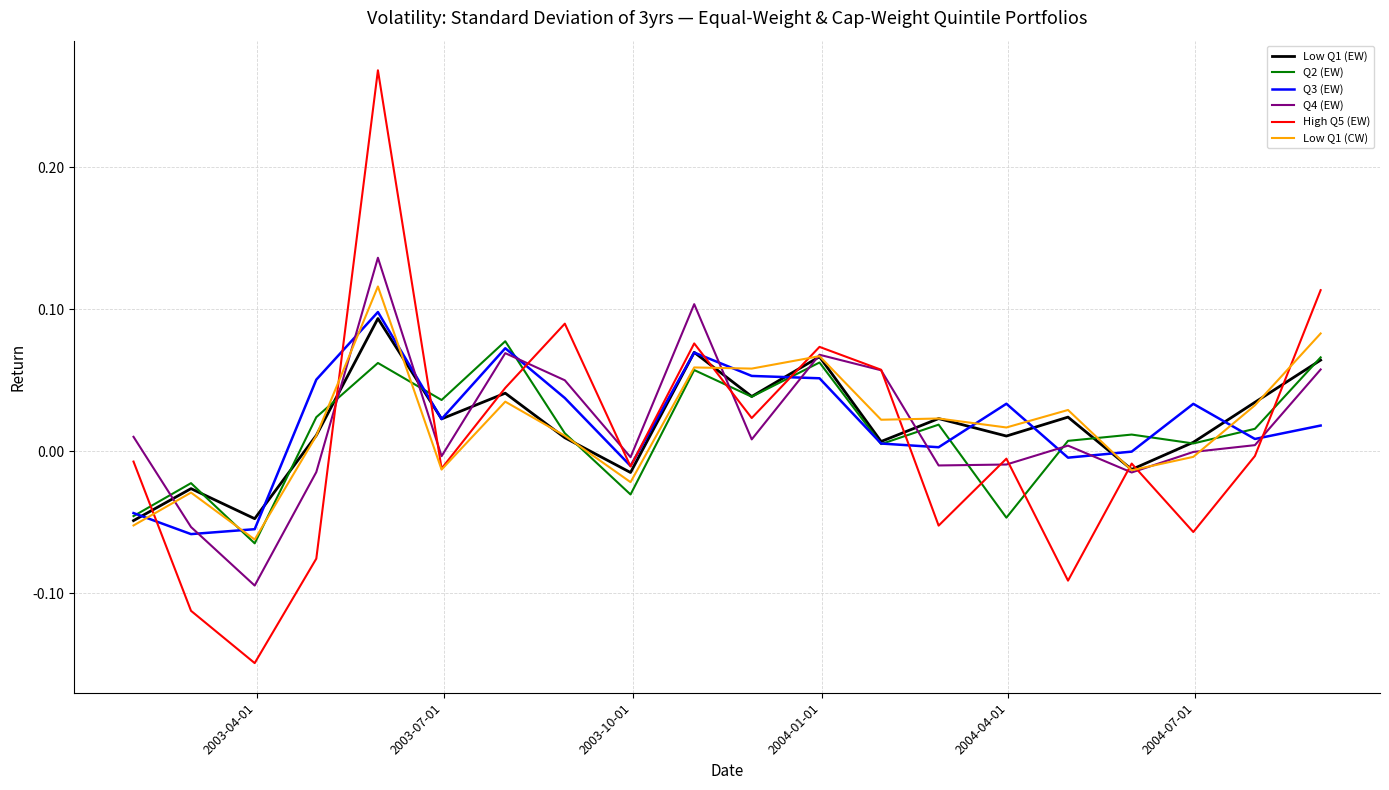

How many times do High Q5 (EW) and Q2 (EW) cross each other?

10